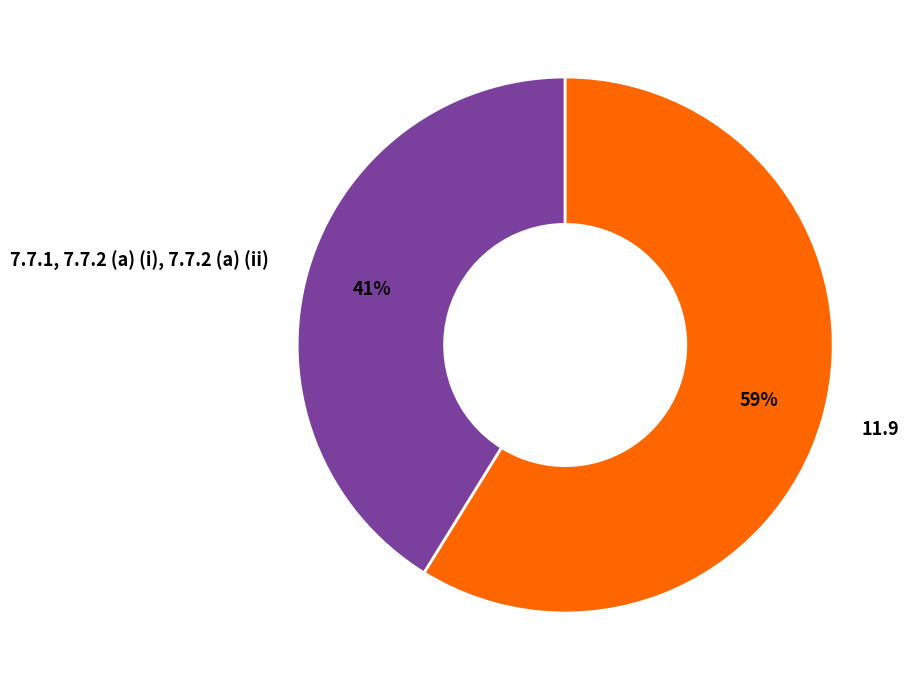

What percentage is the 7.7.1, 7.7.2 (a) (i), 7.7.2 (a) (ii) slice, to the nearest percent?

41%